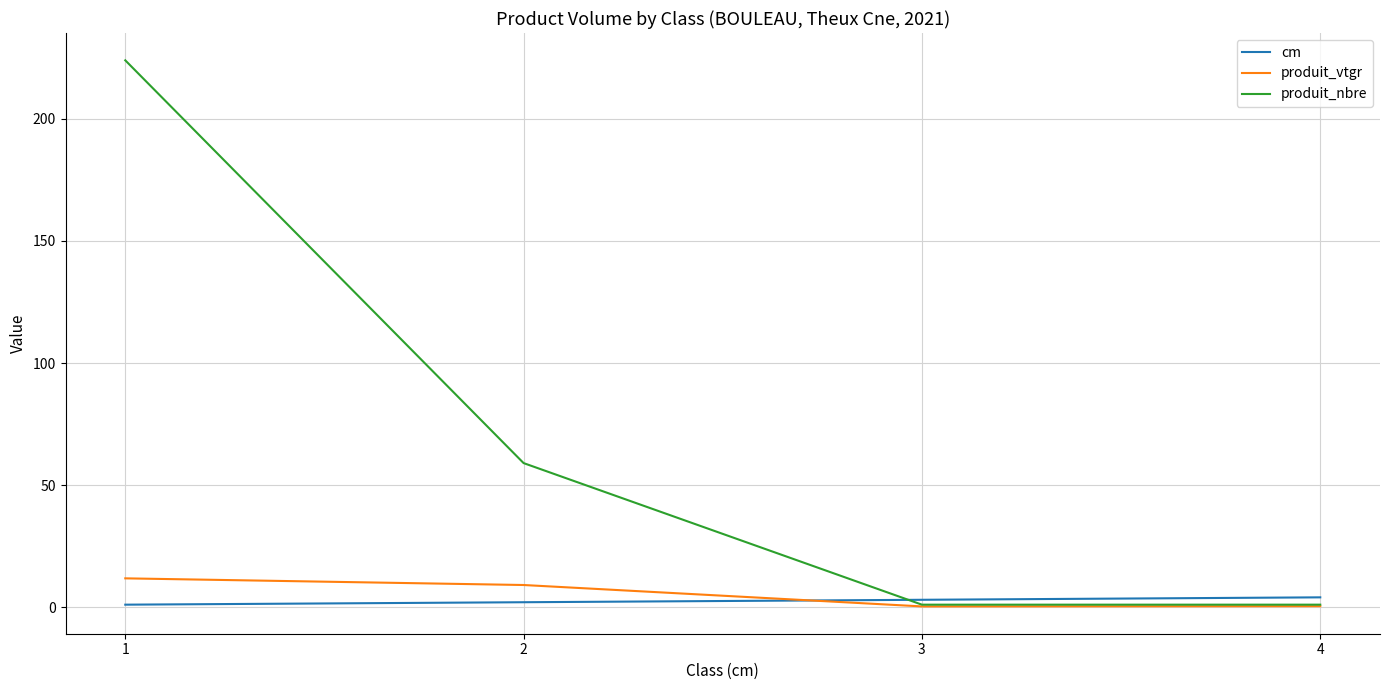

At 1, list the series in order from largest to smallest.

produit_nbre, produit_vtgr, cm